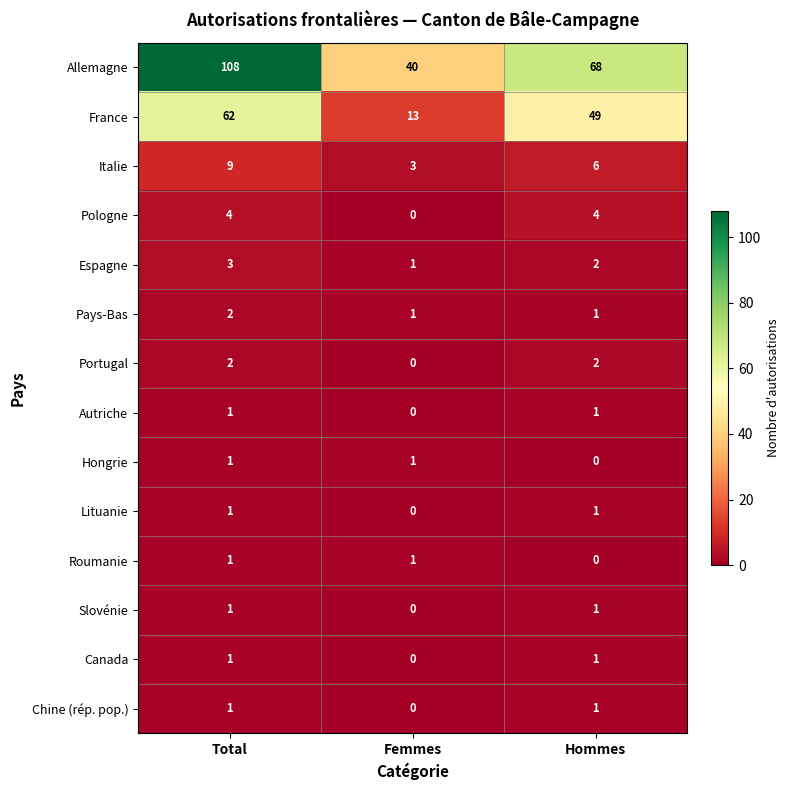

How many values in the Pays-Bas series exceed 1?

1